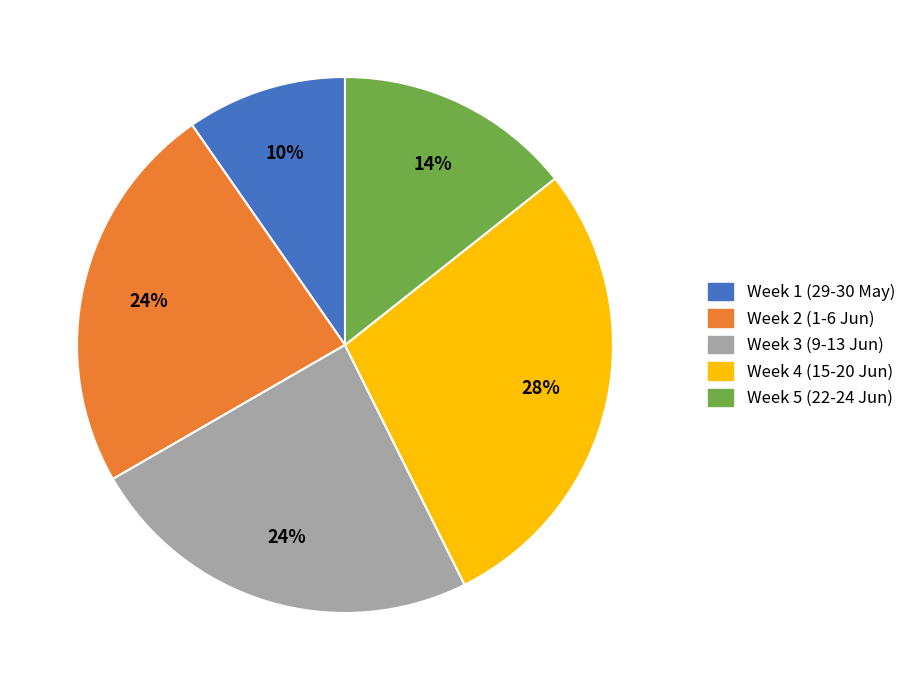

Does any single category account for the majority?

No